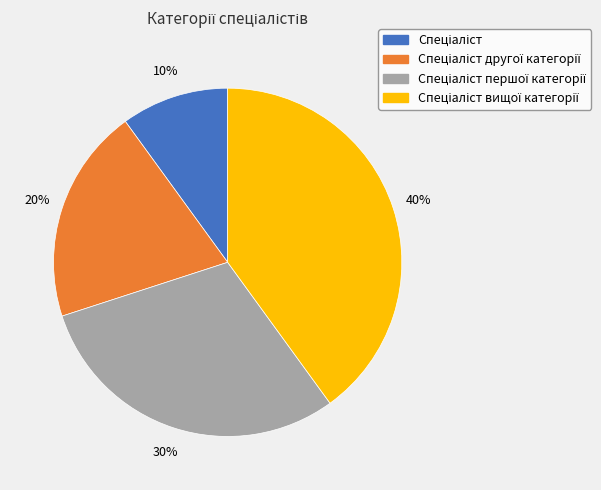

Is there a majority slice in this chart?

No